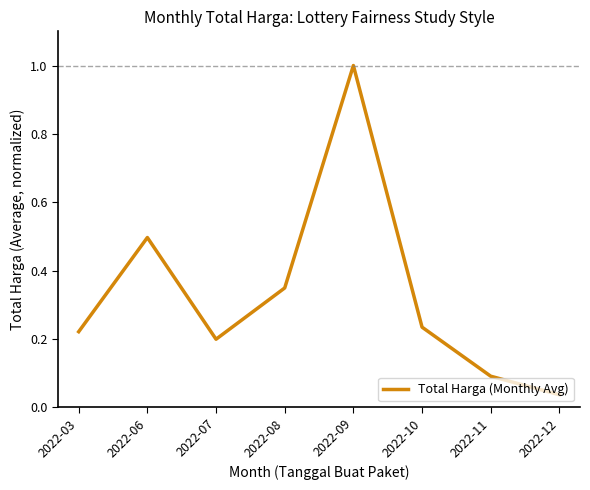

What is the sum of all values?

2.6